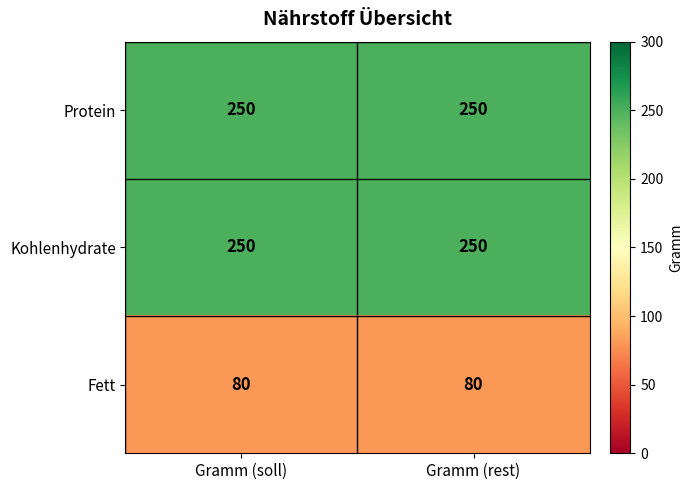

Reading right to left, extract all data points from this chart.

Protein: 250	250
Kohlenhydrate: 250	250
Fett: 80	80